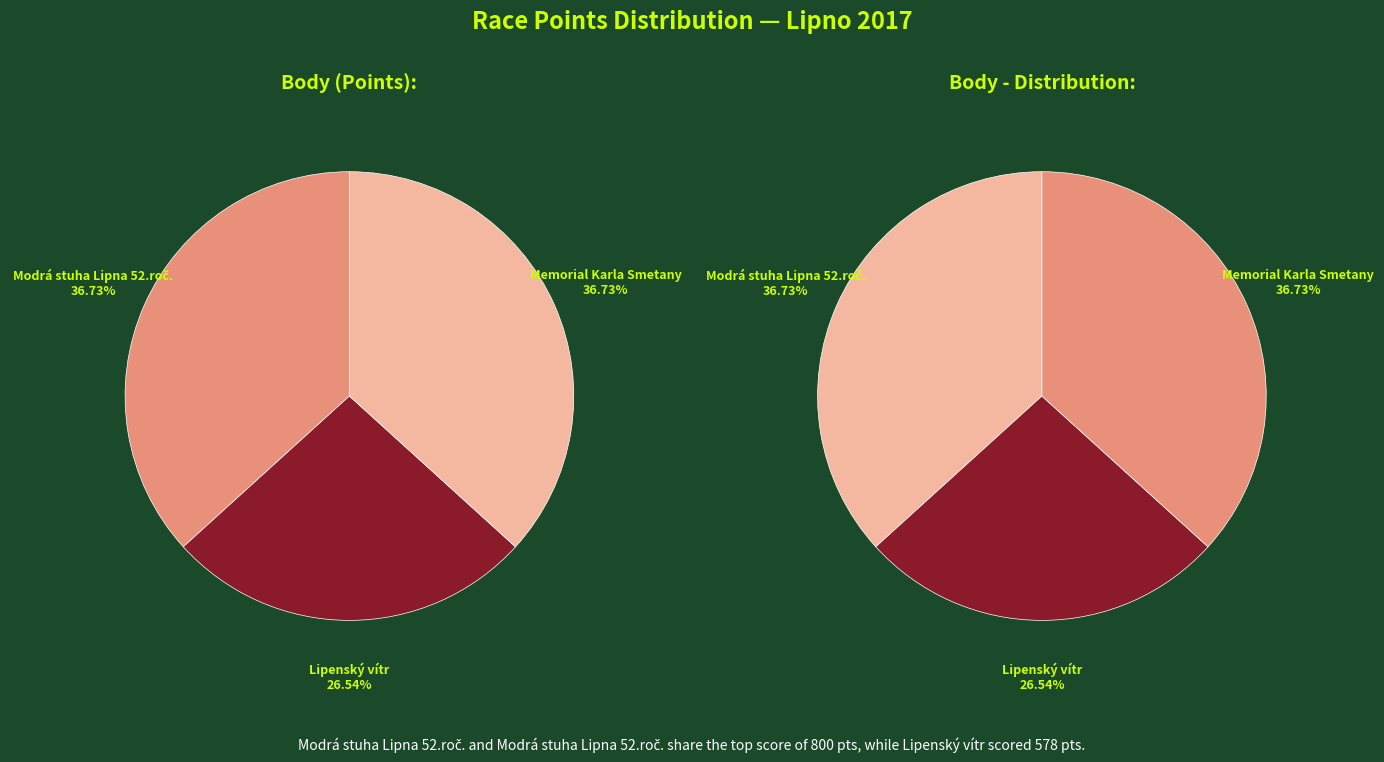

What is the largest slice in the pie chart?

Modrá stuha Lipna 52.roč.